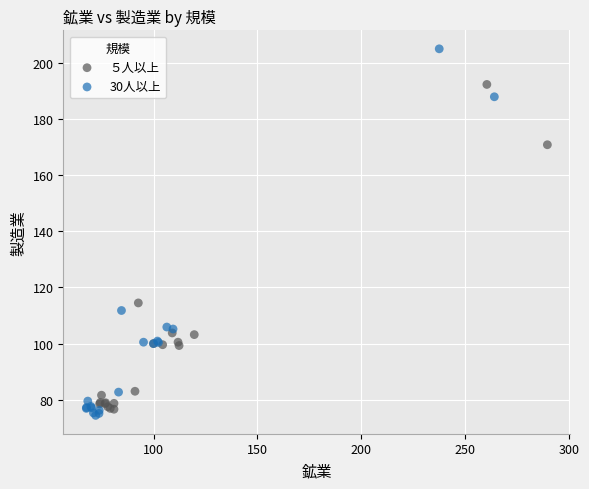

Which series contains the highest Y value?

30人以上